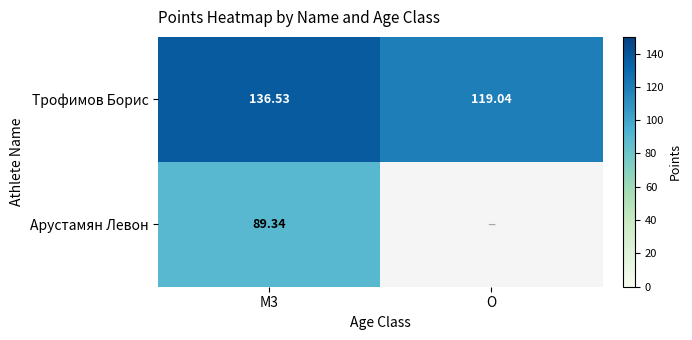

Is the value of Арустамян Левон at M3 greater than the value of Трофимов Борис at M3?

No